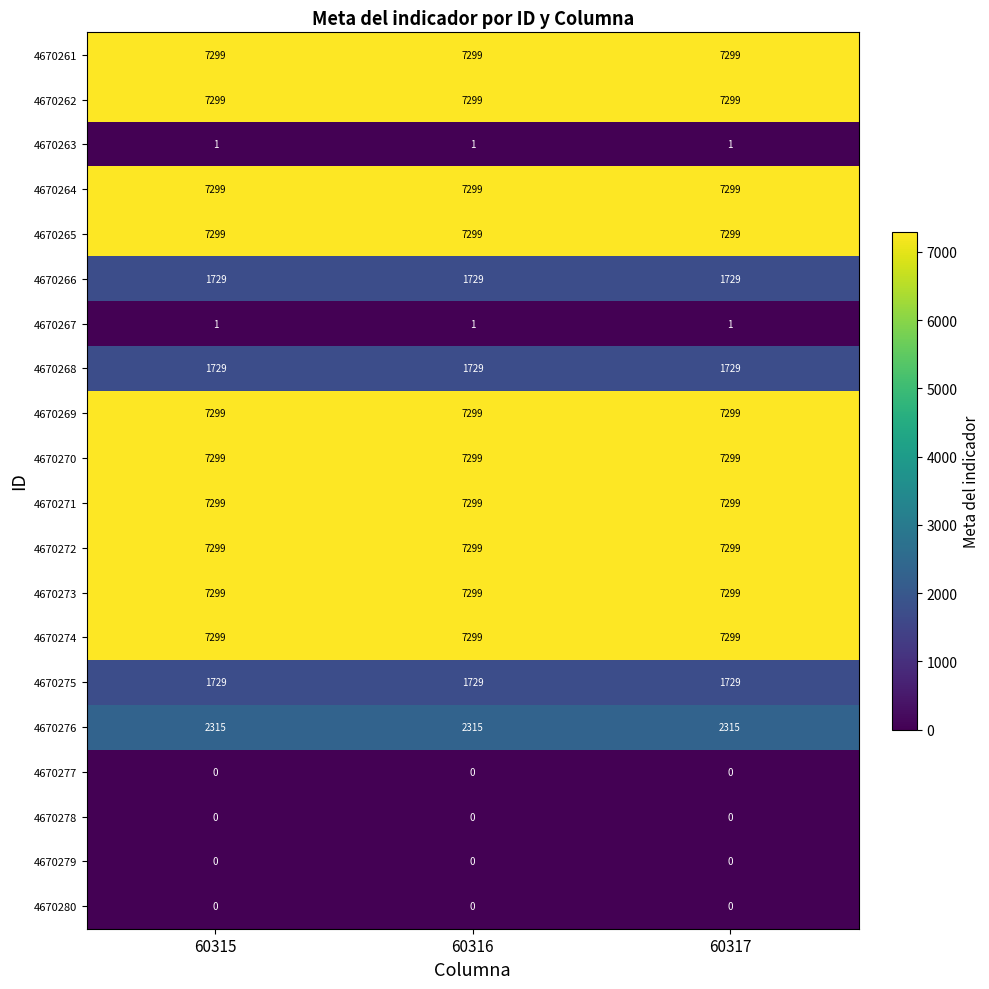

At how many categories does at least one series exceed 2562?

3